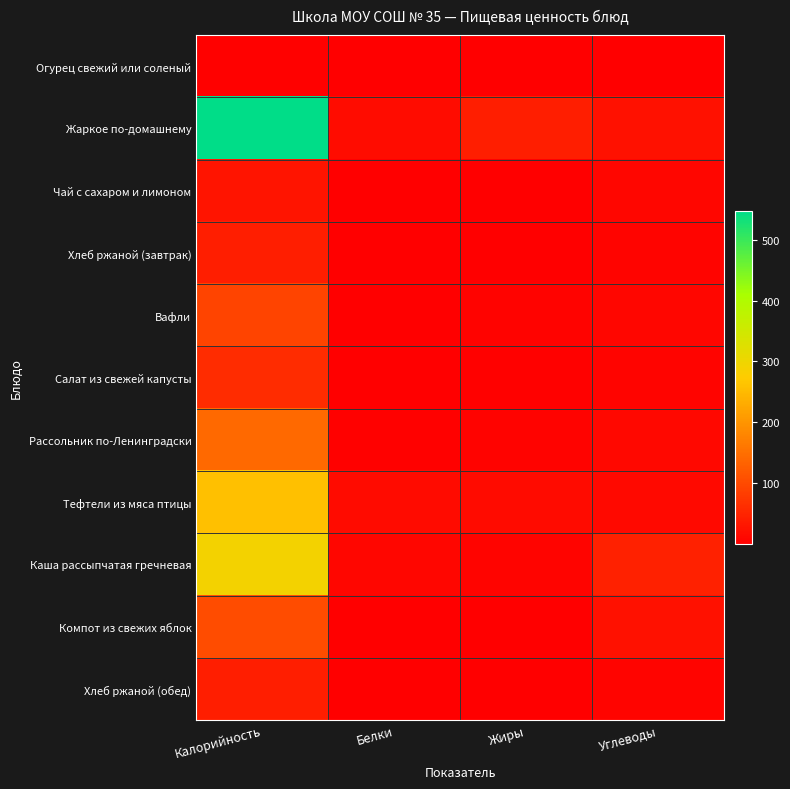

Which series has the widest spread of values?

Жаркое по-домашнему